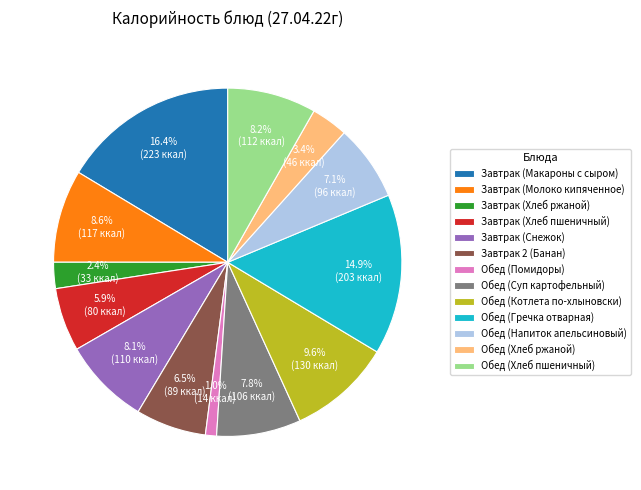

True or false: Обед (Хлеб ржаной) accounts for 3% of the total.

True